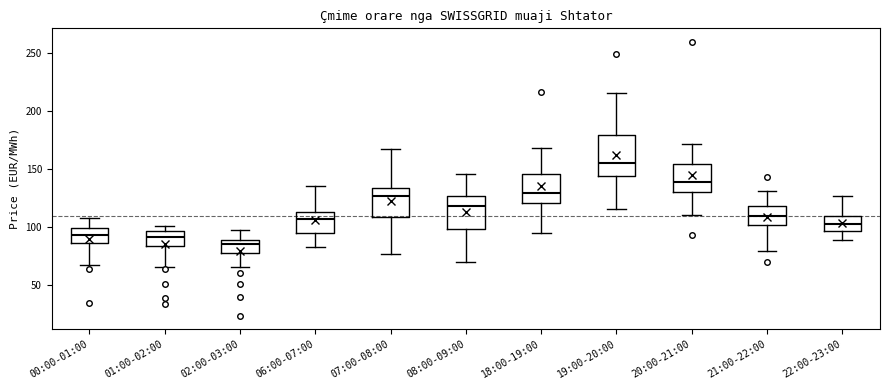

Reading left to right, transcribe this box plot: for each box, give where its median line is, the range the box spans, and where its two whiskers end, as read against the y-axis. The values are not printed on the chart, so give them approximately, as read against the axis.

00:00-01:00: median 95, box 85 to 100, whiskers 65 to 105
01:00-02:00: median 90, box 85 to 95, whiskers 65 to 100
02:00-03:00: median 85, box 75 to 90, whiskers 65 to 100
06:00-07:00: median 105, box 95 to 115, whiskers 85 to 135
07:00-08:00: median 125, box 110 to 135, whiskers 75 to 165
08:00-09:00: median 120, box 100 to 125, whiskers 70 to 145
18:00-19:00: median 130, box 120 to 145, whiskers 95 to 170
19:00-20:00: median 155, box 145 to 180, whiskers 115 to 215
20:00-21:00: median 140, box 130 to 155, whiskers 110 to 170
21:00-22:00: median 110, box 100 to 120, whiskers 80 to 130
22:00-23:00: median 105, box 95 to 110, whiskers 90 to 125